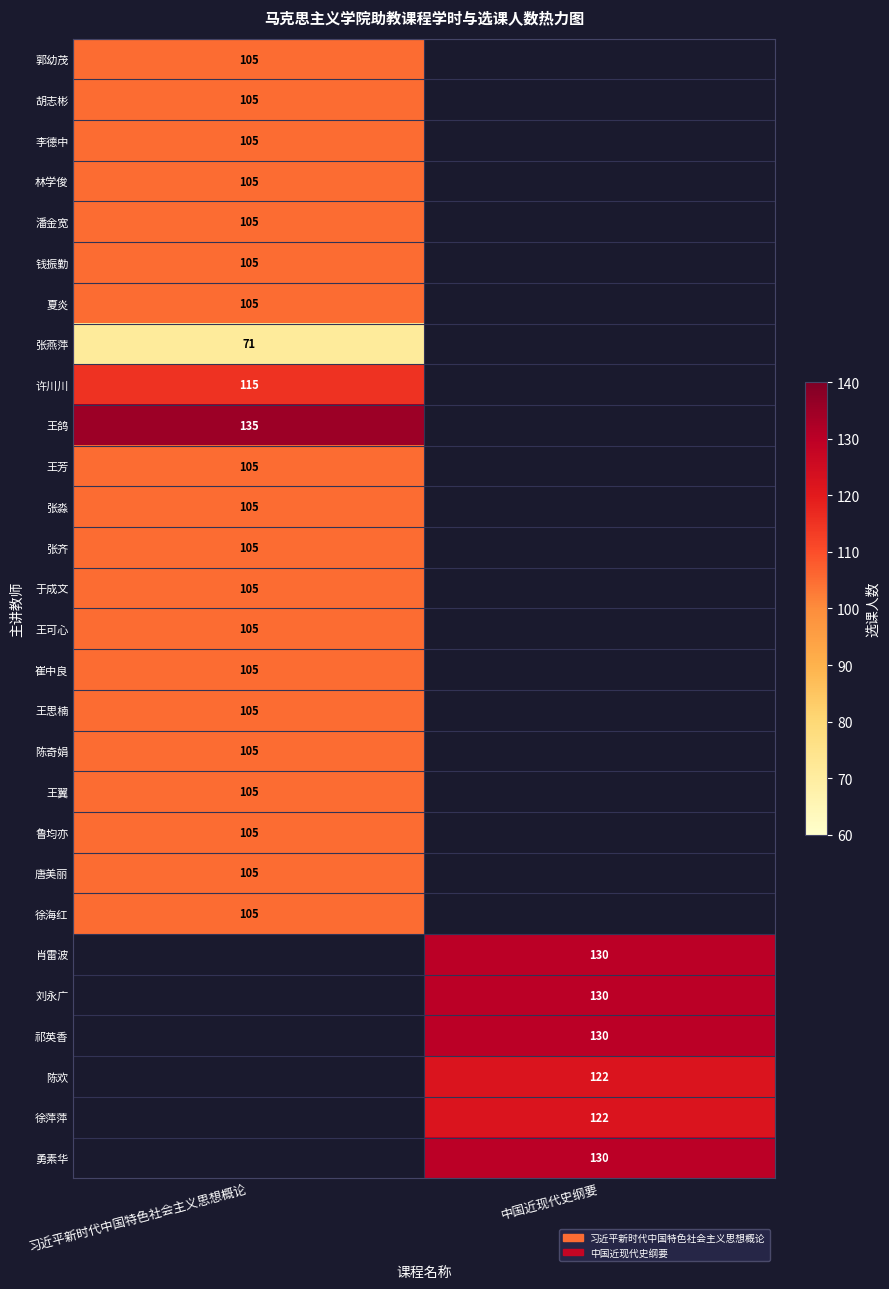

The value of 王翼 at 习近平新时代中国特色社会主义思想概论 is 105. True or false?

True